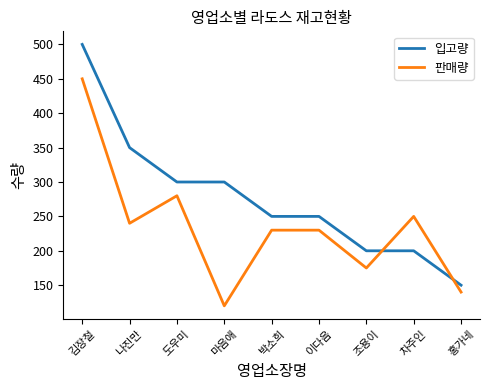

What is the spread (max minus min) of values at 김장철?

50